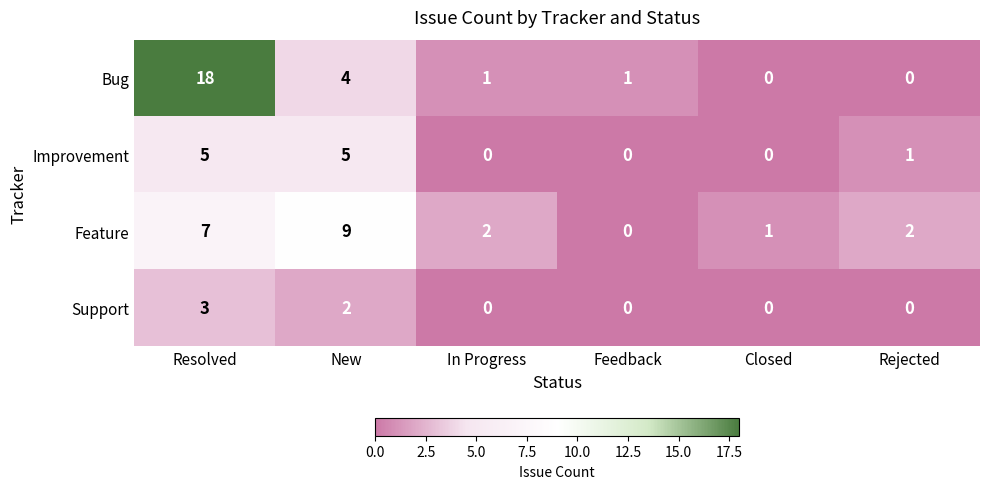

At which category does the chart reach its peak across all series?

Resolved